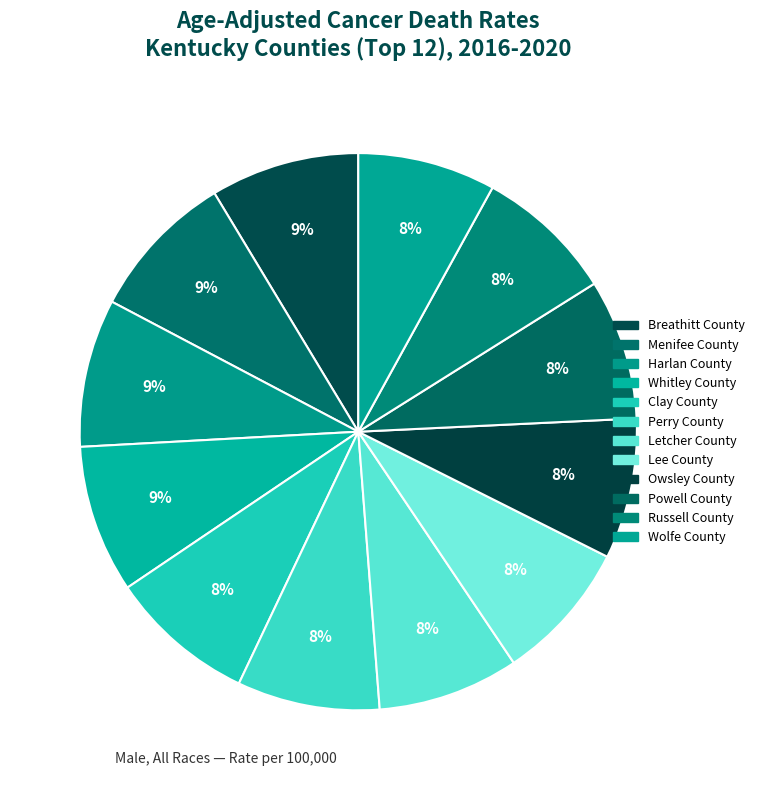

Does Lee County account for over 50% of the chart?

No